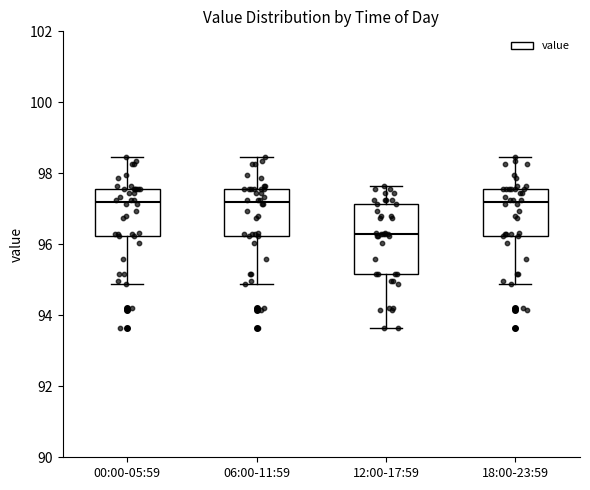

Where does the lower whisker of the box for 06:00-11:59 end on the y-axis? The values are not printed on the chart, so give them approximately, as read against the axis.

94.8